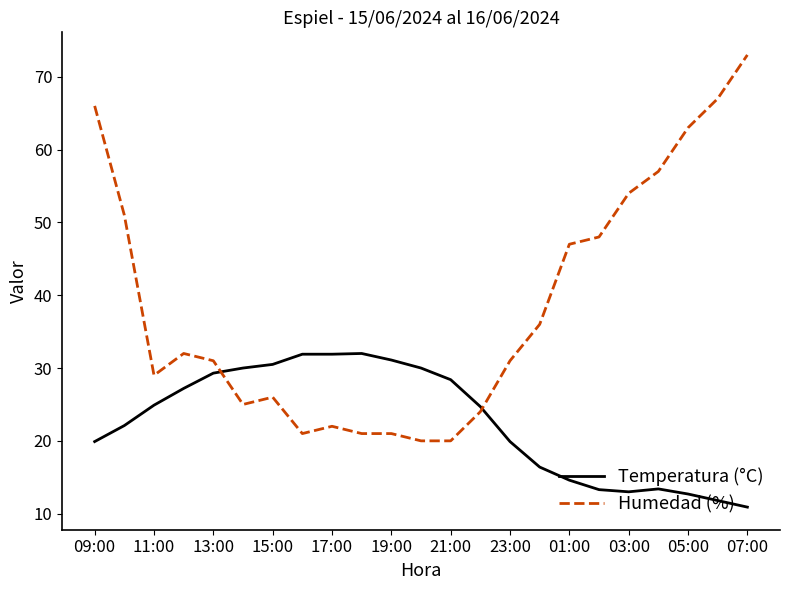

What is the lowest value of the Temperatura (°C) series?

10.9